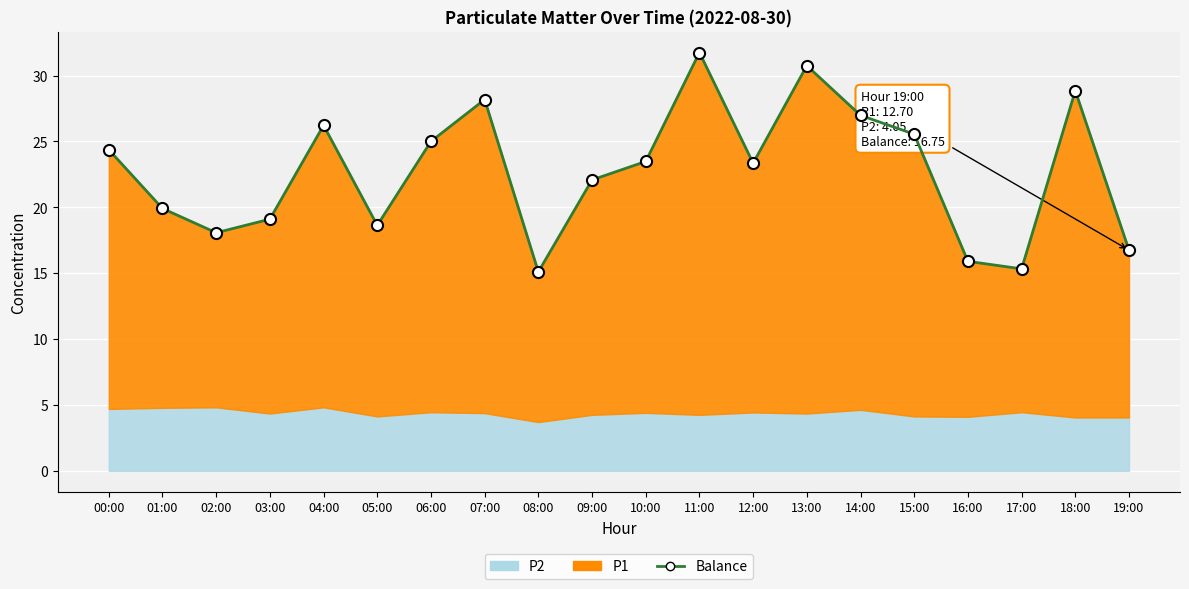

What value does the data have at 03:00?

19.1